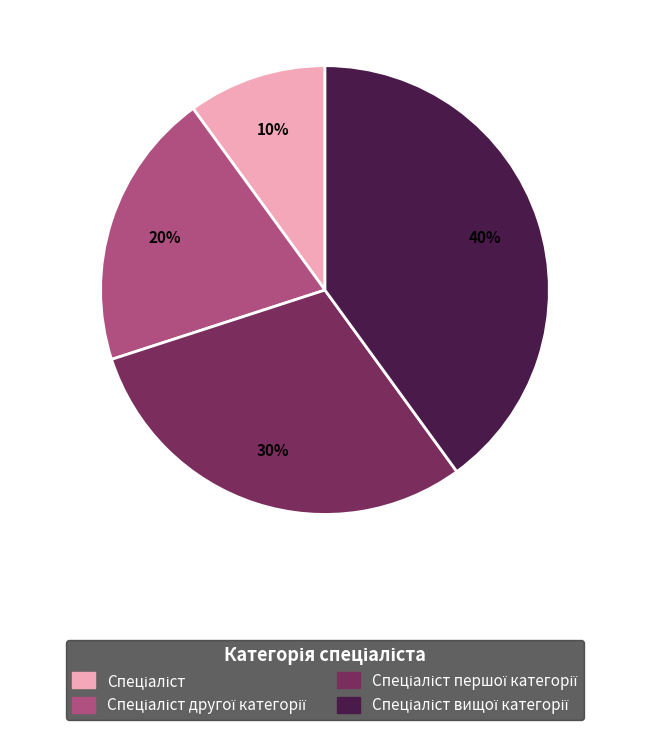

How many slices are in this pie chart?

4